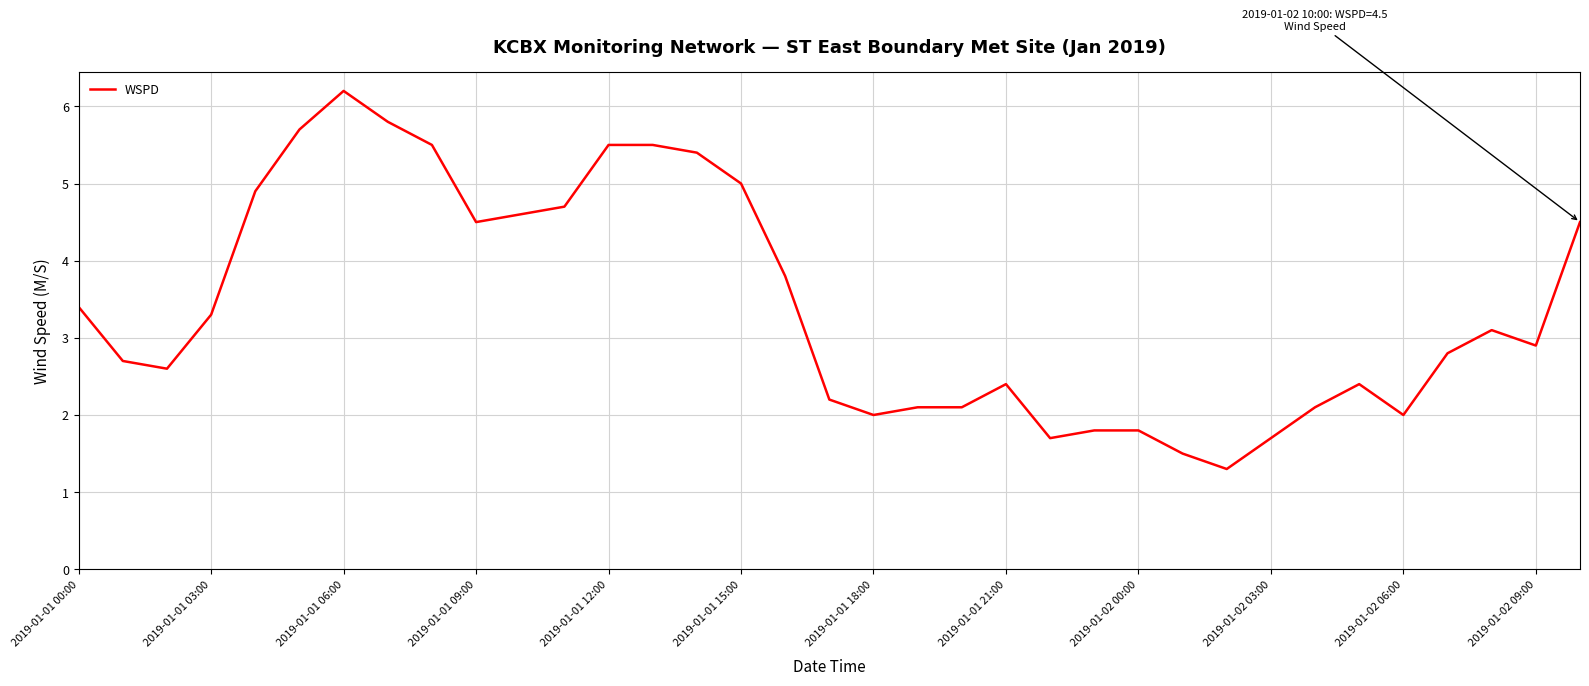

What is the maximum value shown in the chart?

6.2